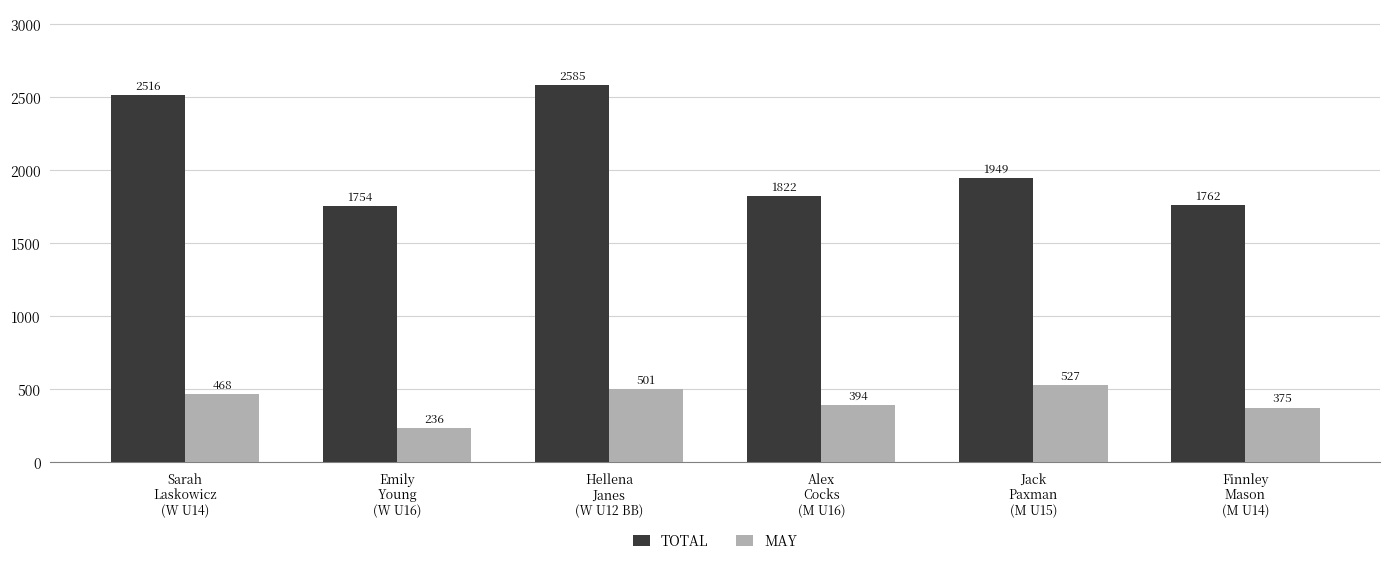

At how many categories does at least one series exceed 1922?

3